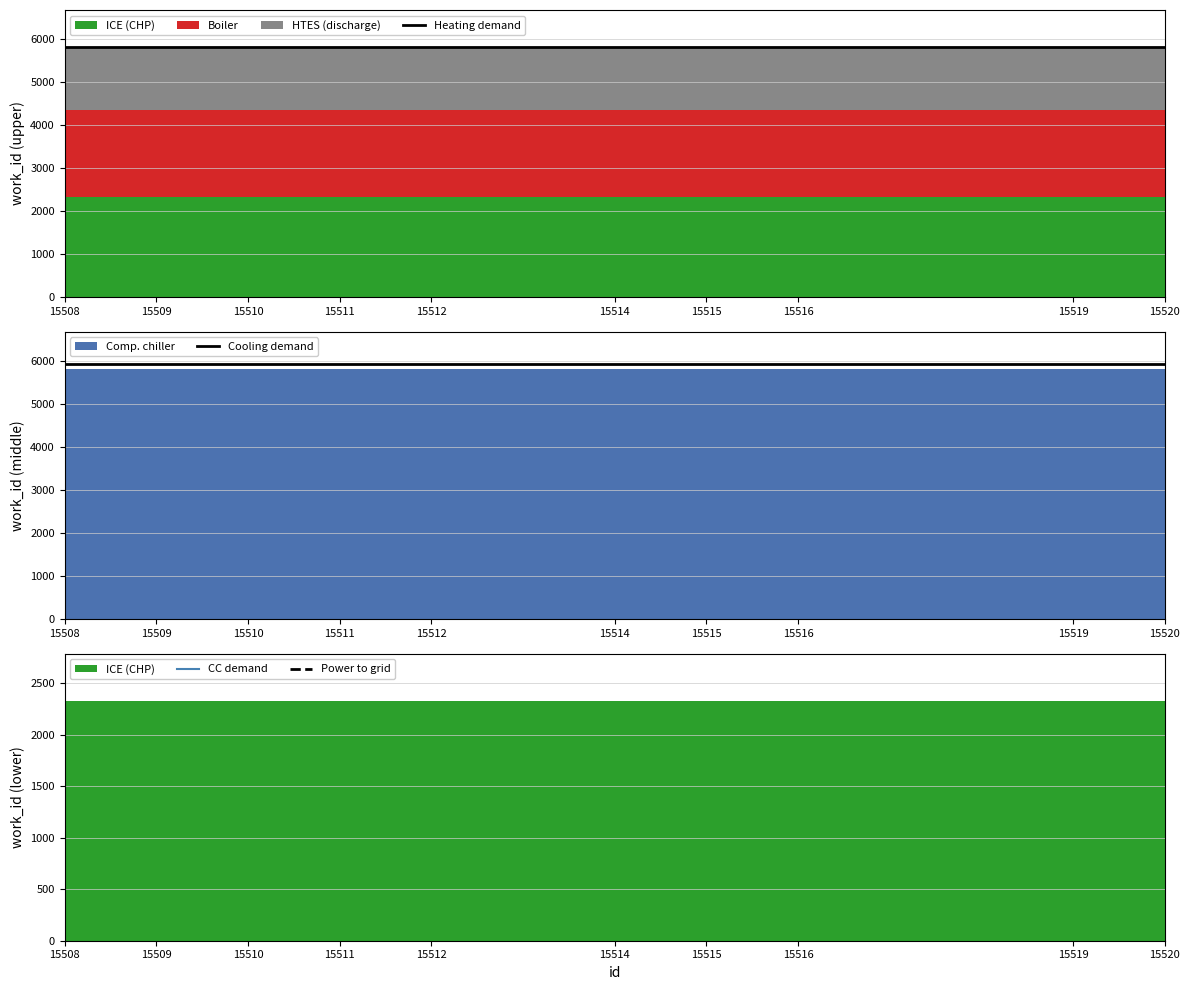

True or false: Cooling demand and Power to grid cross at least once.

False